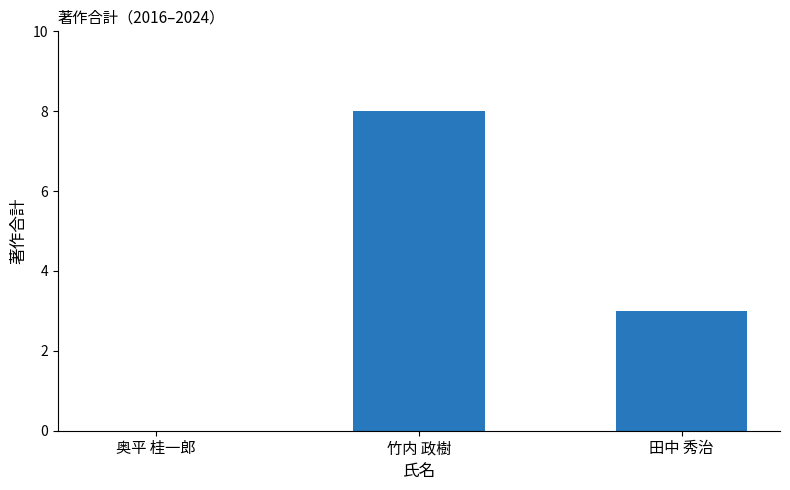

What is the change in value from 奥平 桂一郎 to 田中 秀治?

+3